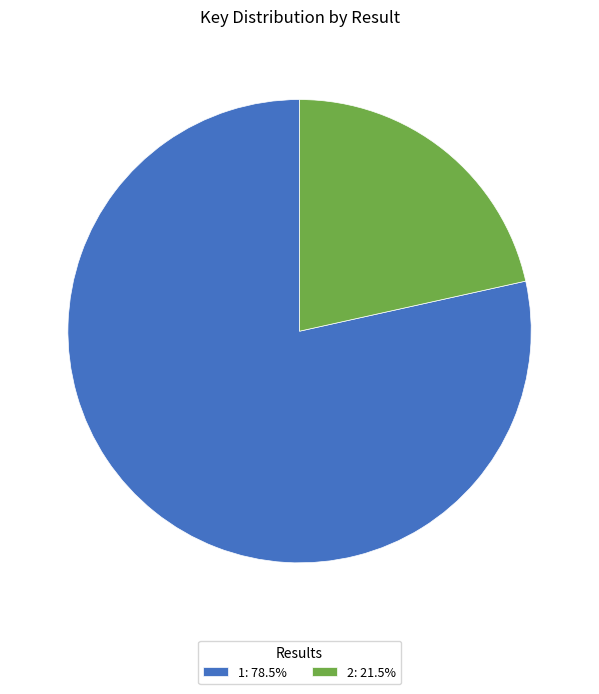

Is there any slice that represents more than half of the pie?

Yes